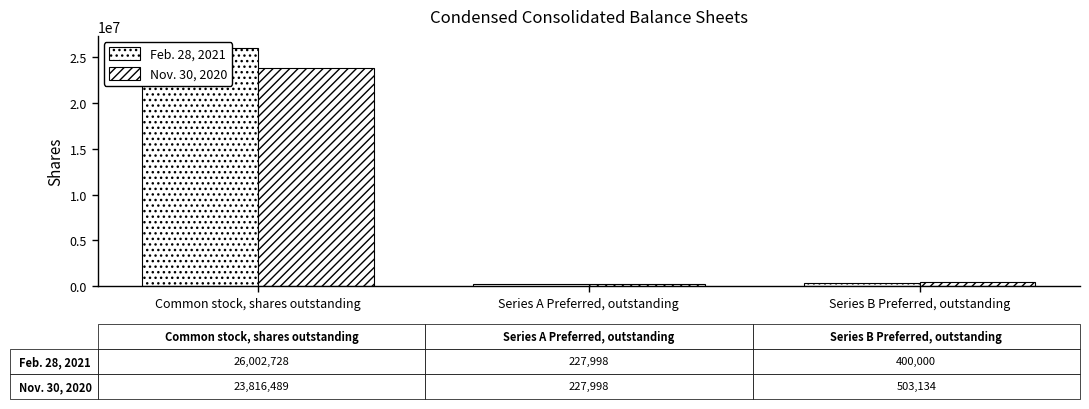

True or false: Feb. 28, 2021 has a value of 26002728 at Common stock, shares outstanding.

True